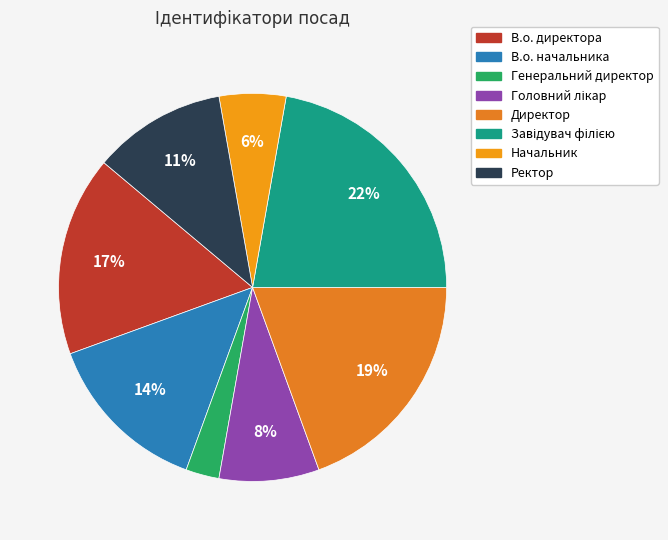

The Директор slice represents 19% of the pie. True or false?

True